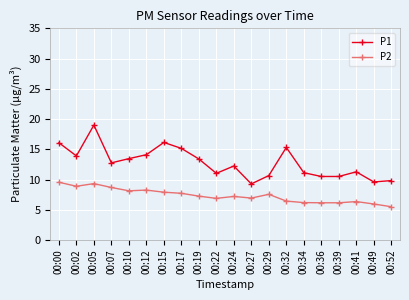

True or false: P2 and P1 intersect in this chart.

False